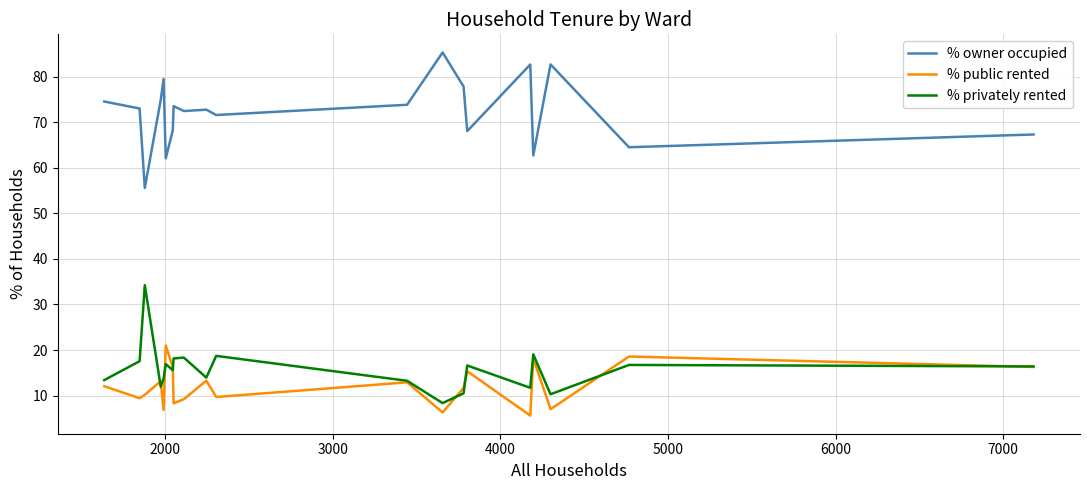

What is the minimum value shown in the chart?

5.6